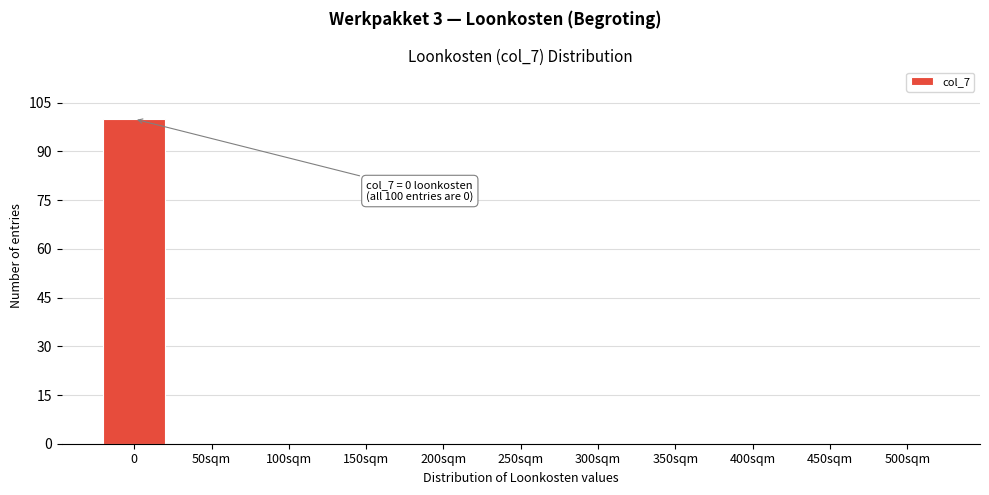

Reading left to right, extract all data points from this chart.

0=100	50sqm=0	100sqm=0	150sqm=0	200sqm=0	250sqm=0	300sqm=0	350sqm=0	400sqm=0	450sqm=0	500sqm=0